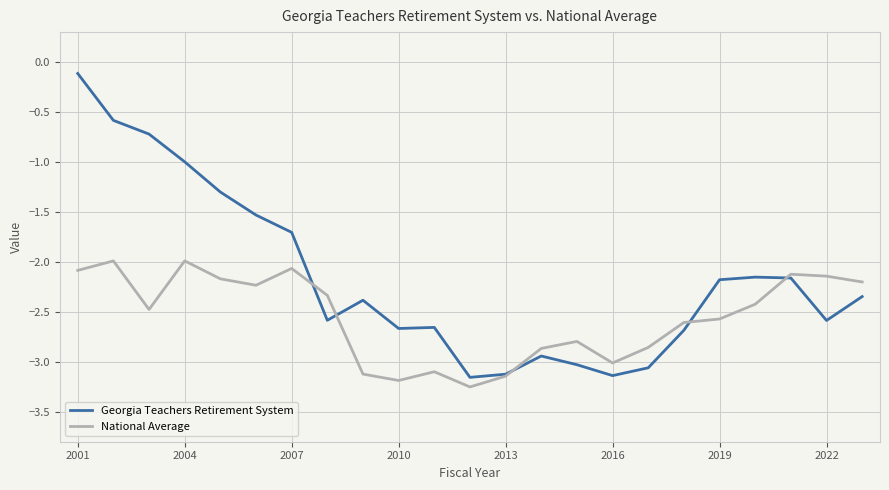

Which series has the largest total across all categories?

Georgia Teachers Retirement System